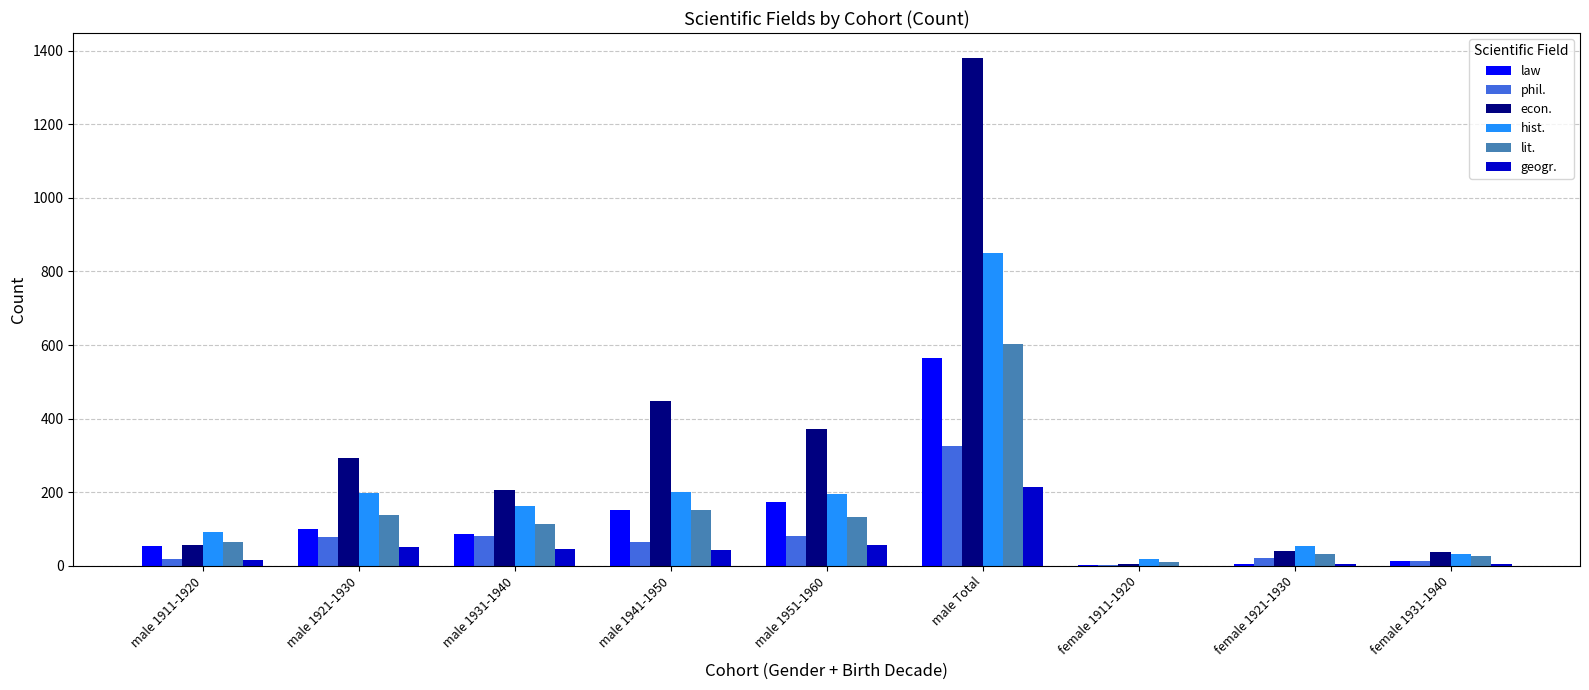

At which label does hist. first exceed 163?

male 1921-1930